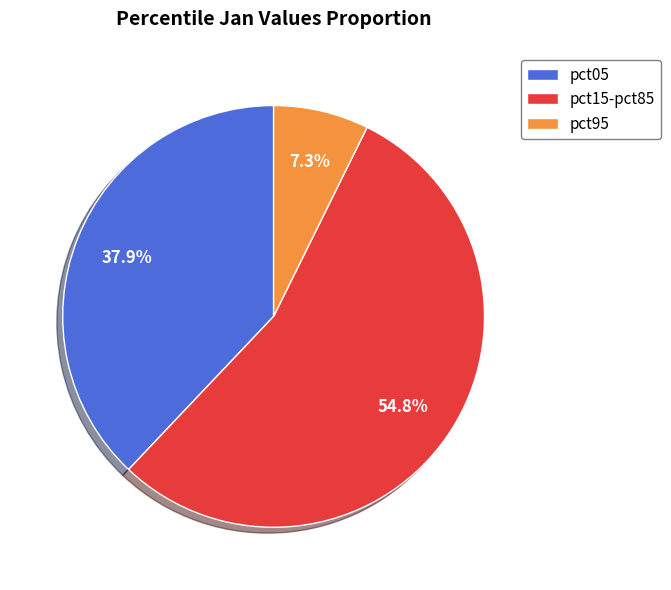

Which category has the smallest portion of the pie?

pct95